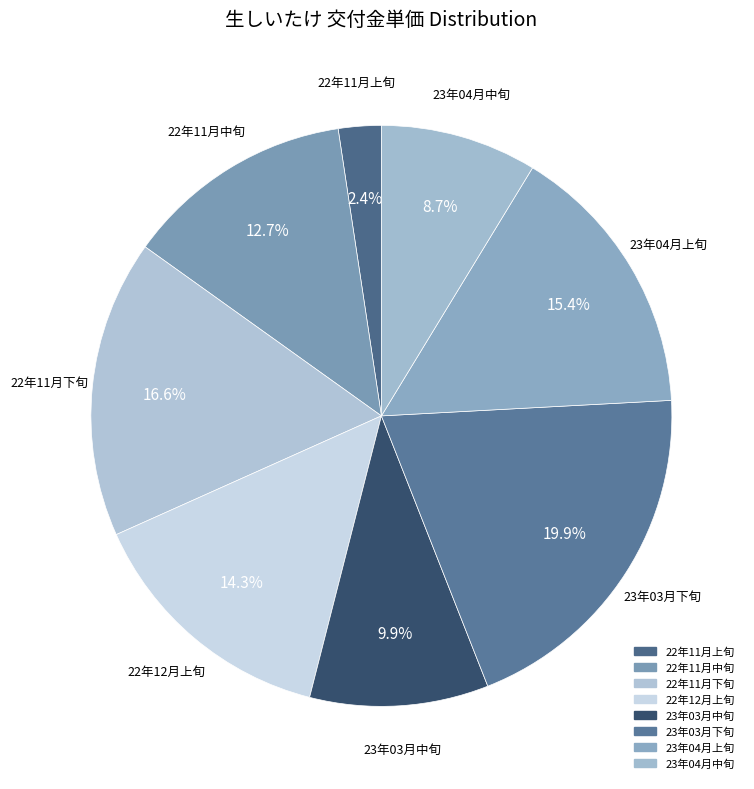

Does any single category account for the majority?

No